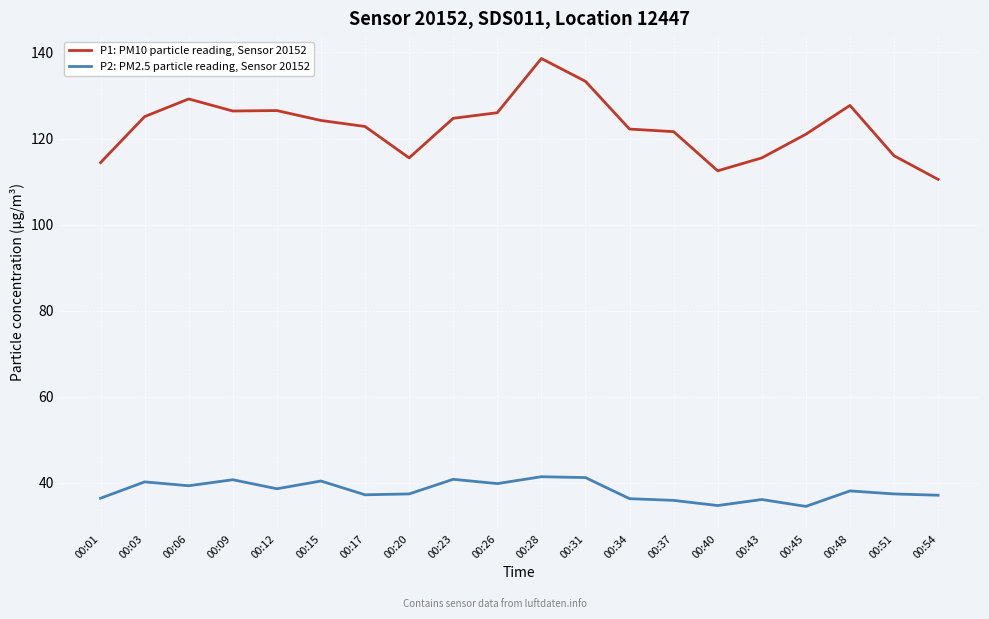

True or false: P1: PM10 particle reading, Sensor 20152 and P2: PM2.5 particle reading, Sensor 20152 intersect in this chart.

False